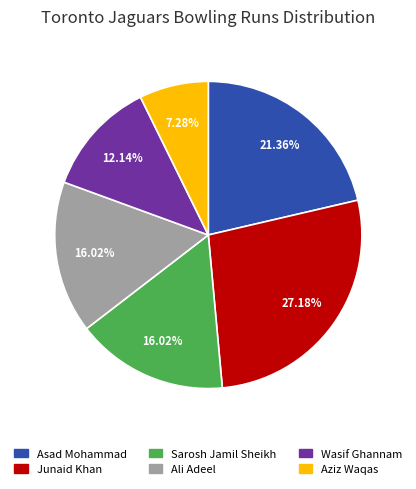

What percentage is the Ali Adeel slice, to the nearest percent?

16%